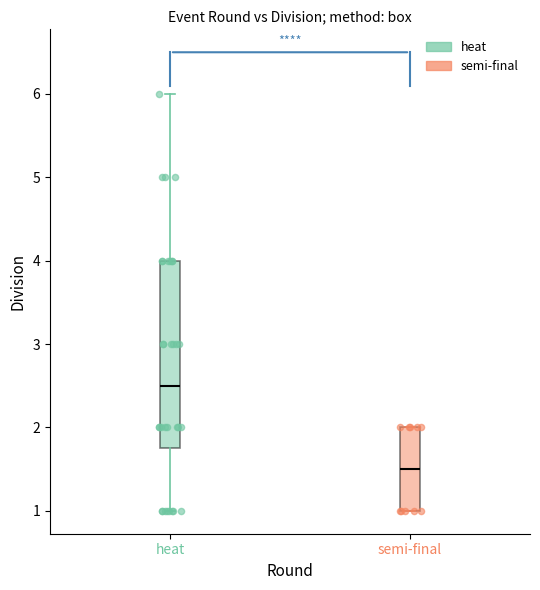

Which box has the lowest median line?

semi-final